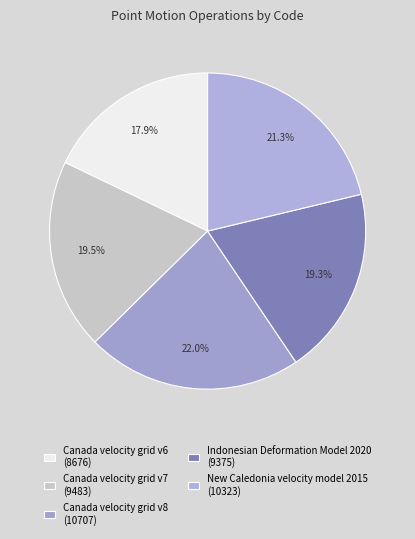

What percentage do Canada velocity grid v8 and Canada velocity grid v6 together represent?

39.9%